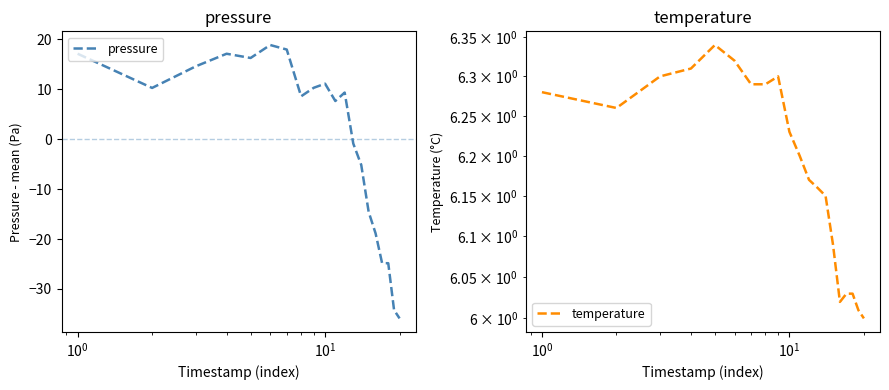

What is the lowest value of the pressure series?

-35.9